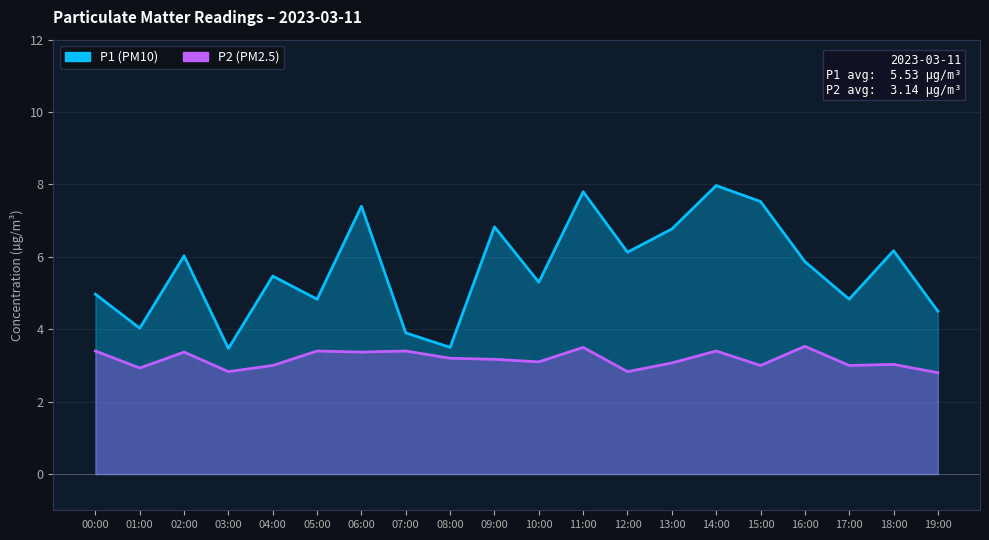

True or false: P1 and P2 cross at least once.

False